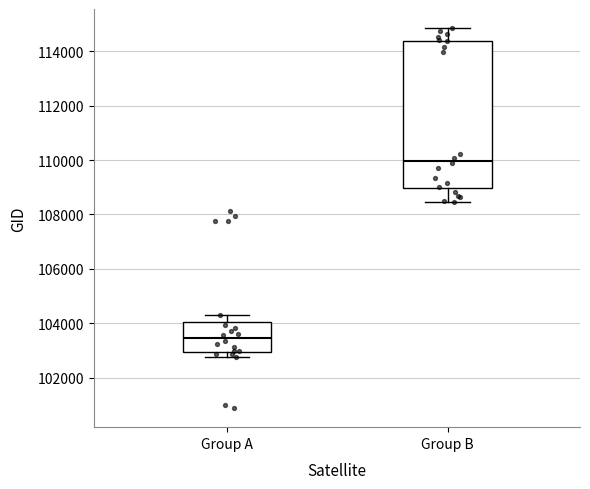

Where does the upper whisker of the box for Group A end on the y-axis? The values are not printed on the chart, so give them approximately, as read against the axis.

104400